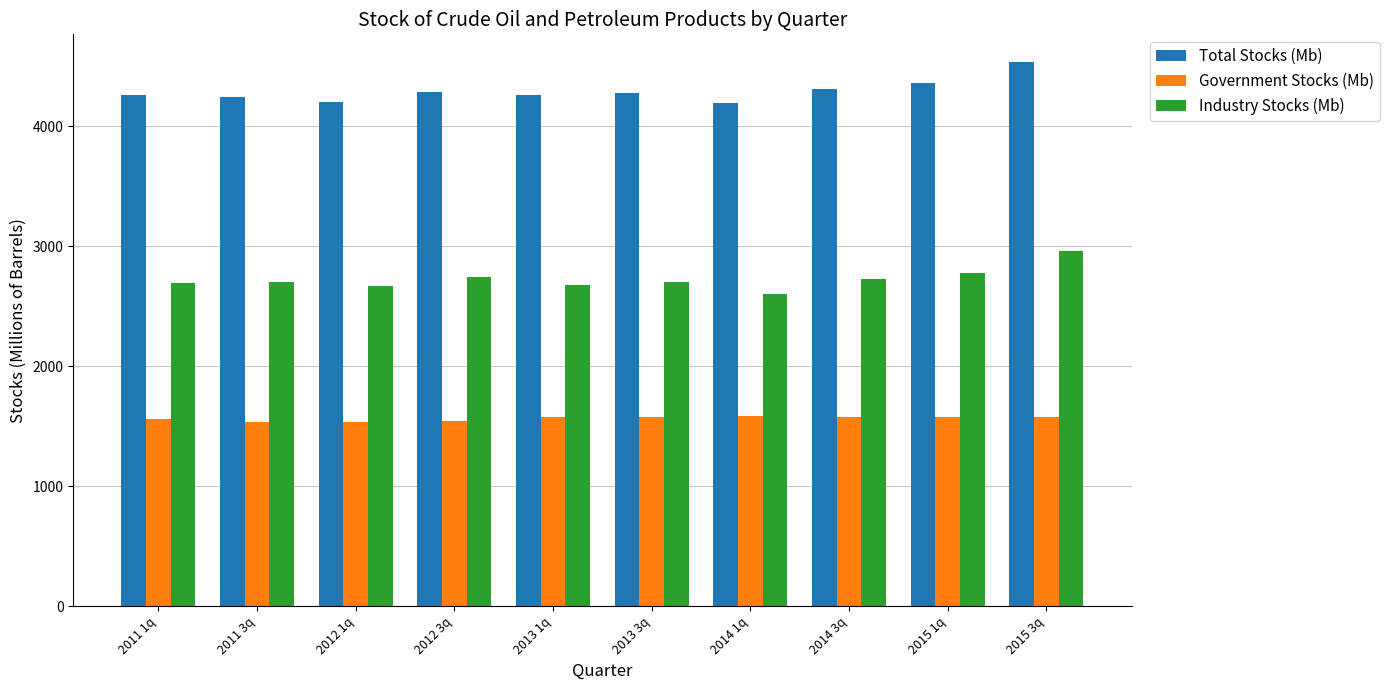

Is the value of Industry Stocks (Mb) at 2012 3q greater than the value of Total Stocks (Mb) at 2015 1q?

No